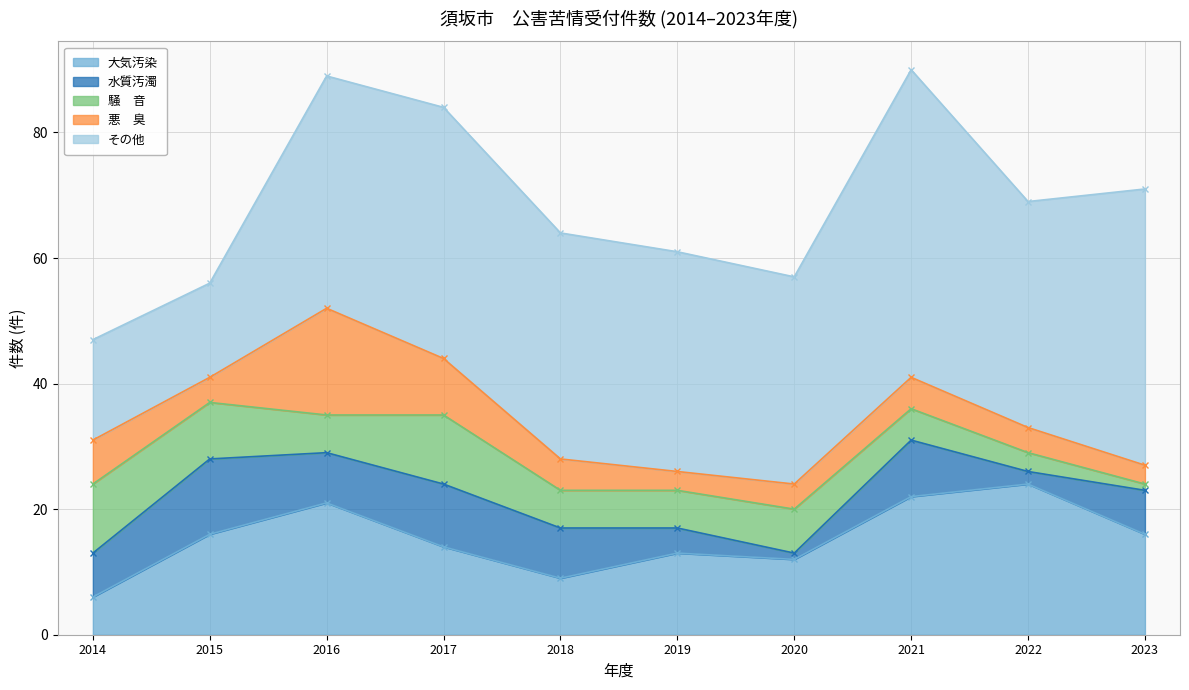

True or false: 水質汚濁 has more than 0 points higher than both neighbors.

True